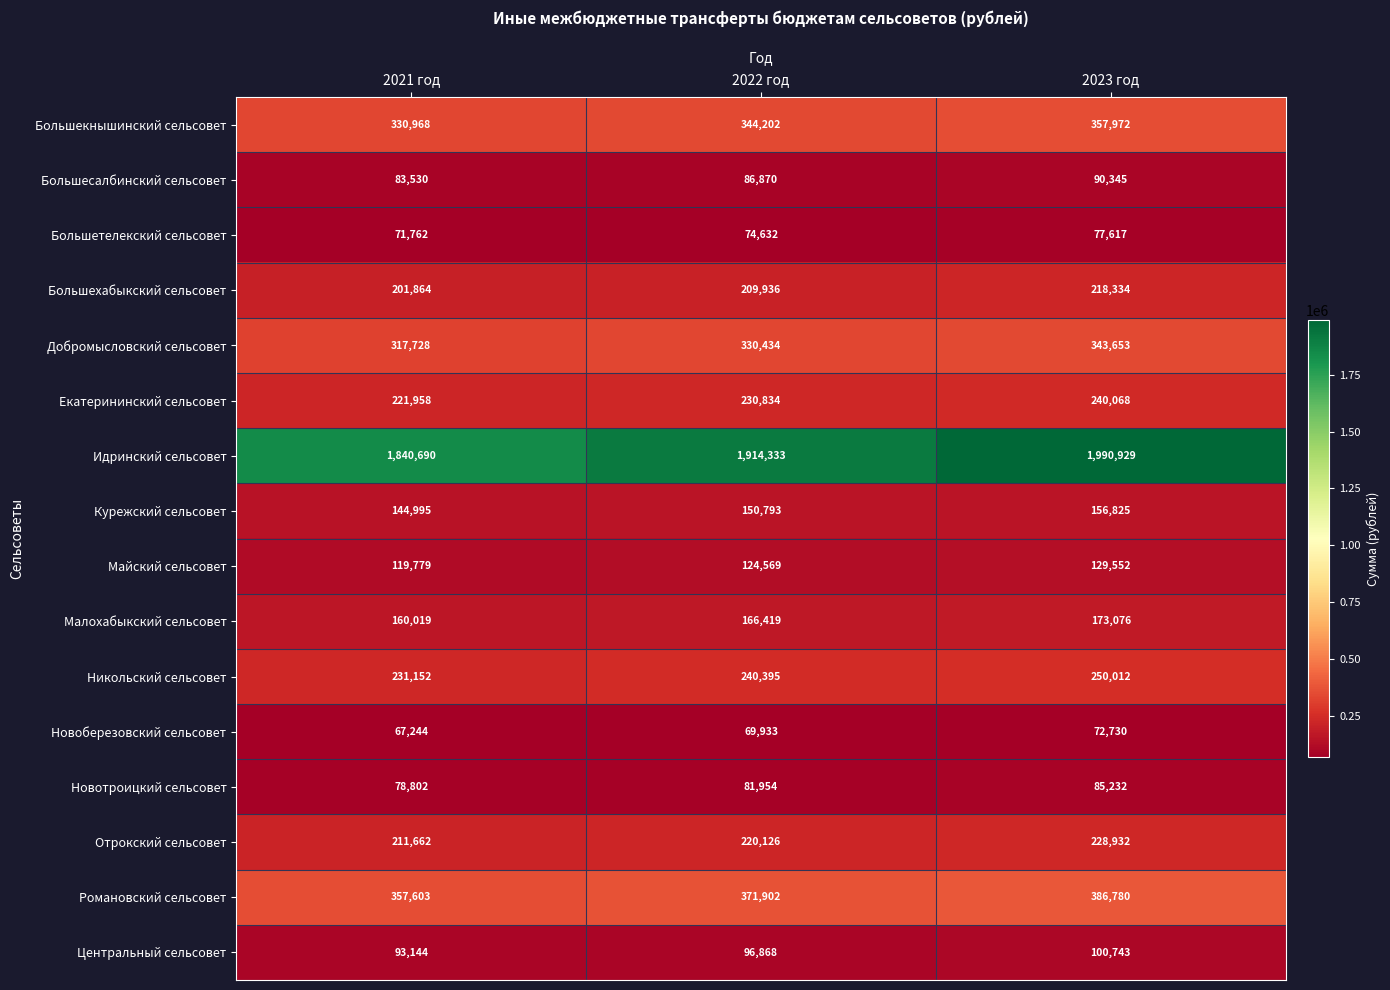

Rank the series by their maximum value, from lowest to highest.

Новоберезовский сельсовет, Большетелекский сельсовет, Новотроицкий сельсовет, Большесалбинский сельсовет, Центральный сельсовет, Майский сельсовет, Курежский сельсовет, Малохабыкский сельсовет, Большехабыкский сельсовет, Отрокский сельсовет, Екатерининский сельсовет, Никольский сельсовет, Добромысловский сельсовет, Большекнышинский сельсовет, Романовский сельсовет, Идринский сельсовет